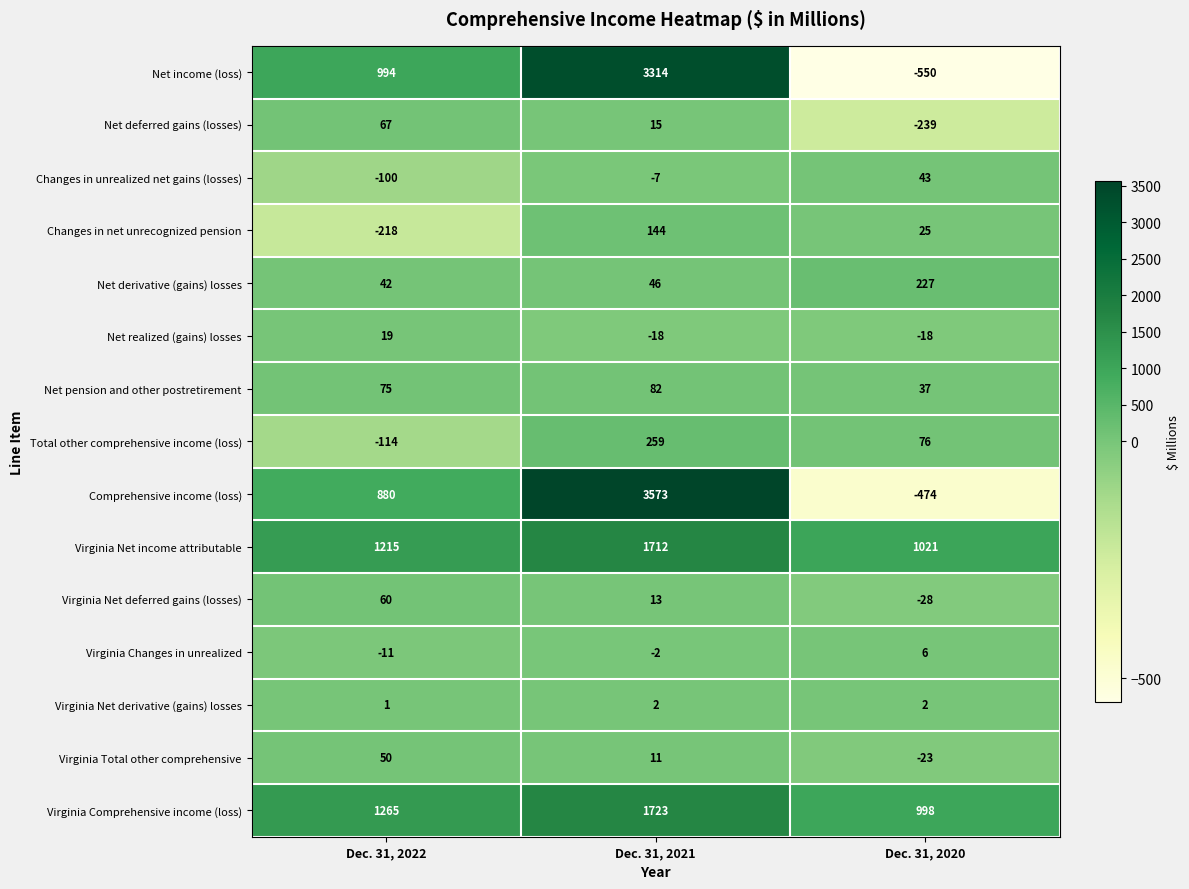

Which series has the largest total across all categories?

Virginia Comprehensive income (loss)